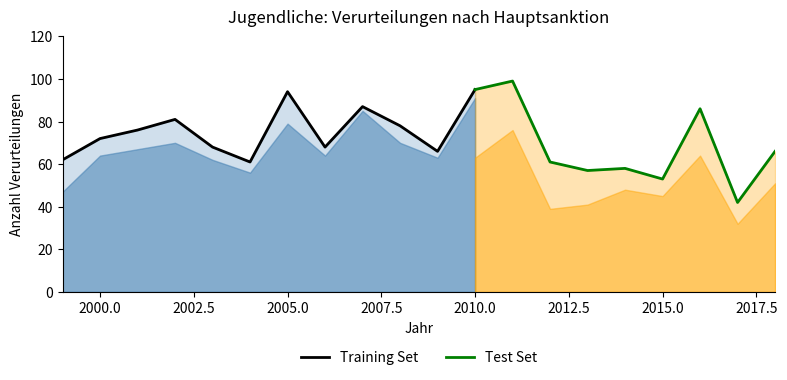

What is the maximum value for Training Set?

95